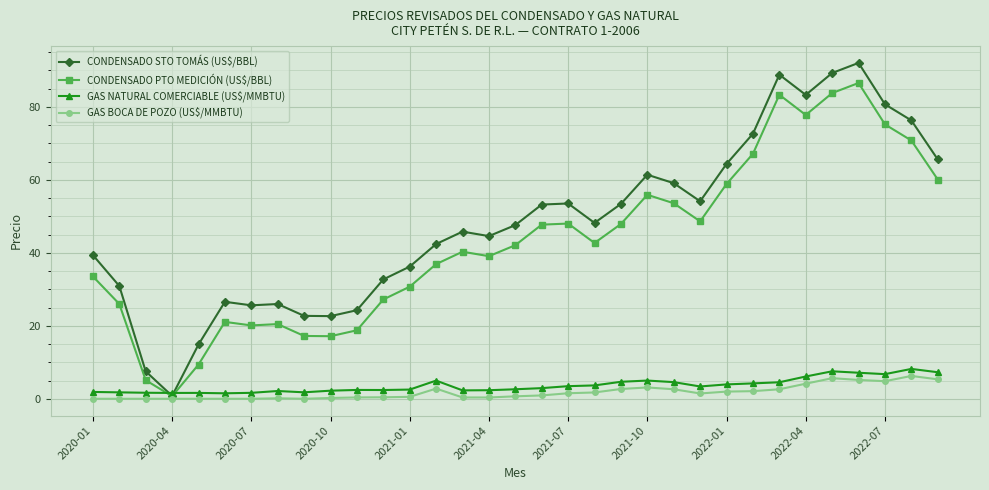

What is the highest value of the CONDENSADO PTO MEDICIÓN (US$/BBL) series?

86.5